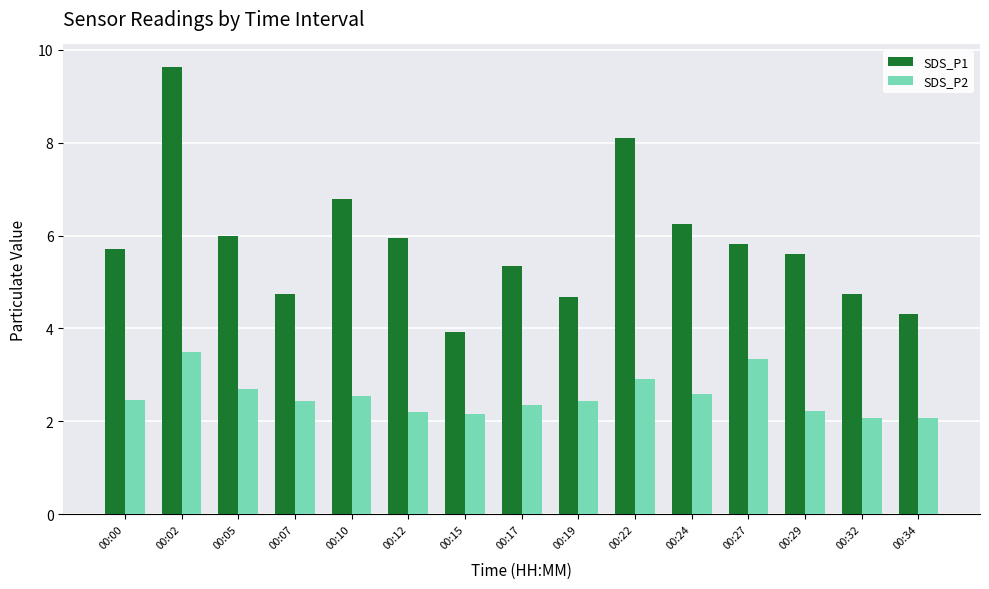

What is the approximate value of SDS_P2 at 00:07?

2.5